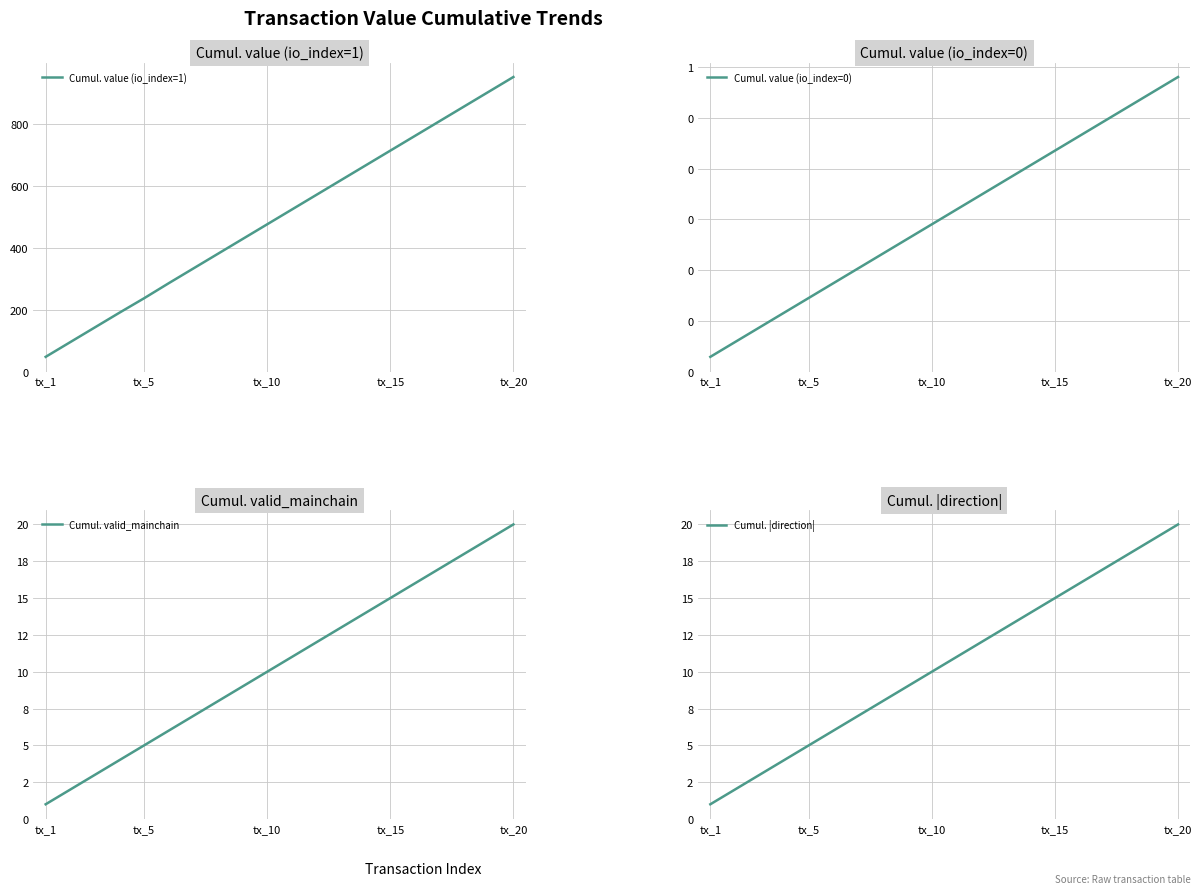

What is the highest value of the Cumul. value (io_index=1) series?

952.0